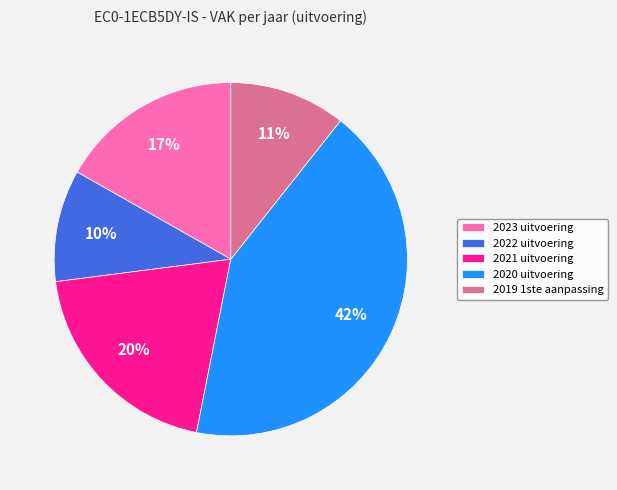

How many segments does this pie chart have?

5